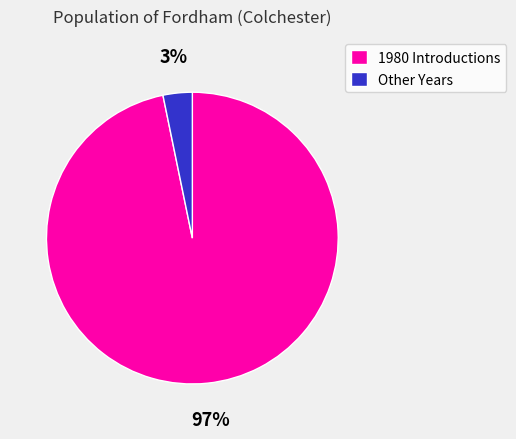

What percentage is the Other Years slice, to the nearest percent?

3%